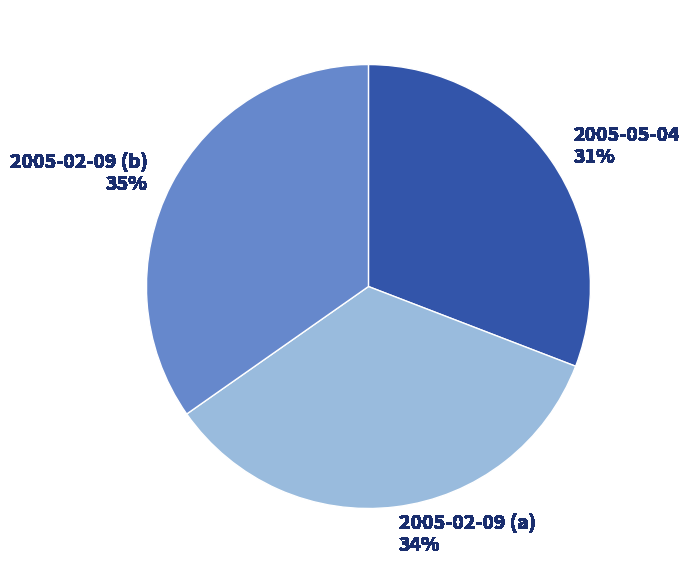

Which slice is the smallest?

2005-05-04